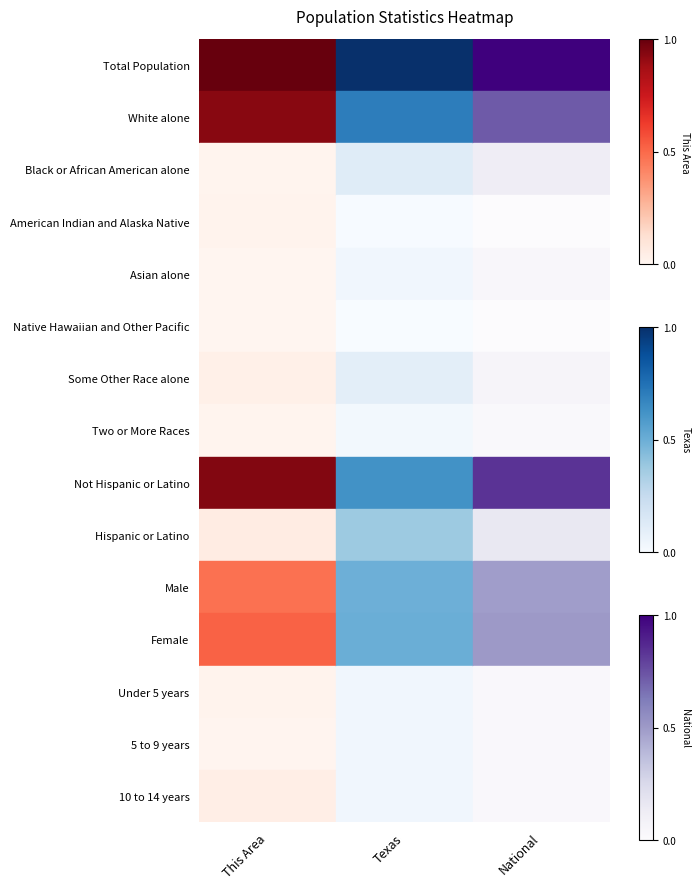

Reading left to right, list all the values displayed in this chart.

Total Population: This Area=1.0	Texas=1.0	National=1.0
White alone: This Area=0.9	Texas=0.7	National=0.7
Black or African American alone: This Area=0.0	Texas=0.1	National=0.1
American Indian and Alaska Native: This Area=0.0	Texas=0.0	National=0.0
Asian alone: This Area=0.0	Texas=0.0	National=0.0
Native Hawaiian and Other Pacific: This Area=0.0	Texas=0.0	National=0.0
Some Other Race alone: This Area=0.0	Texas=0.1	National=0.1
Two or More Races: This Area=0.0	Texas=0.0	National=0.0
Not Hispanic or Latino: This Area=0.9	Texas=0.6	National=0.8
Hispanic or Latino: This Area=0.1	Texas=0.4	National=0.2
Male: This Area=0.5	Texas=0.5	National=0.5
Female: This Area=0.5	Texas=0.5	National=0.5
Under 5 years: This Area=0.0	Texas=0.0	National=0.0
5 to 9 years: This Area=0.0	Texas=0.0	National=0.0
10 to 14 years: This Area=0.0	Texas=0.0	National=0.0